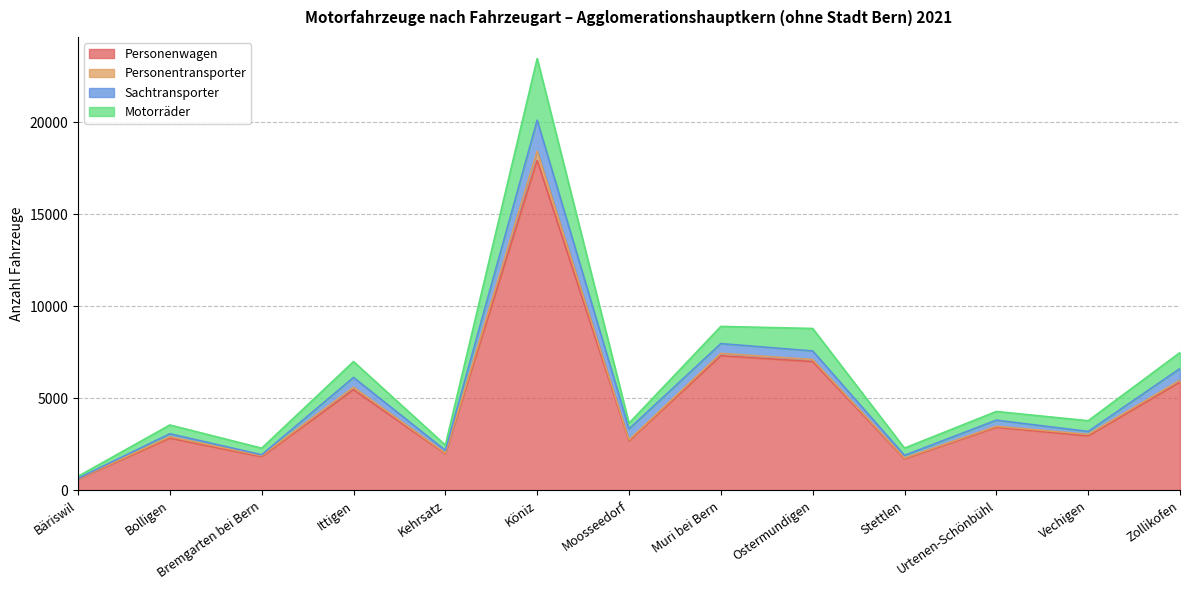

What are all the series names shown in the legend?

Personenwagen, Personentransporter, Sachtransporter, Motorräder